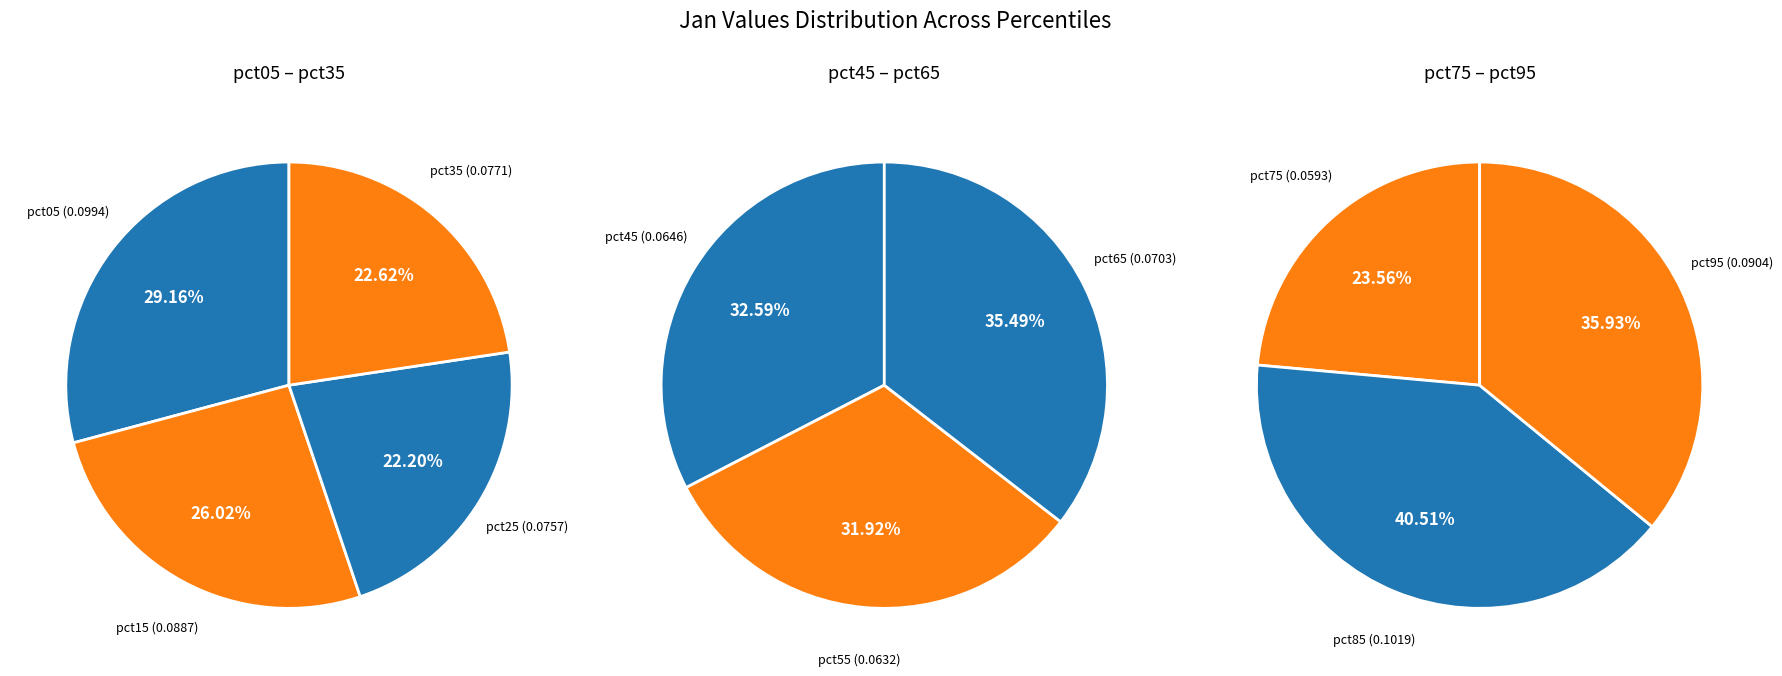

Rank the categories by value from highest to lowest.

pct85, pct05, pct95, pct15, pct35, pct25, pct65, pct45, pct55, pct75